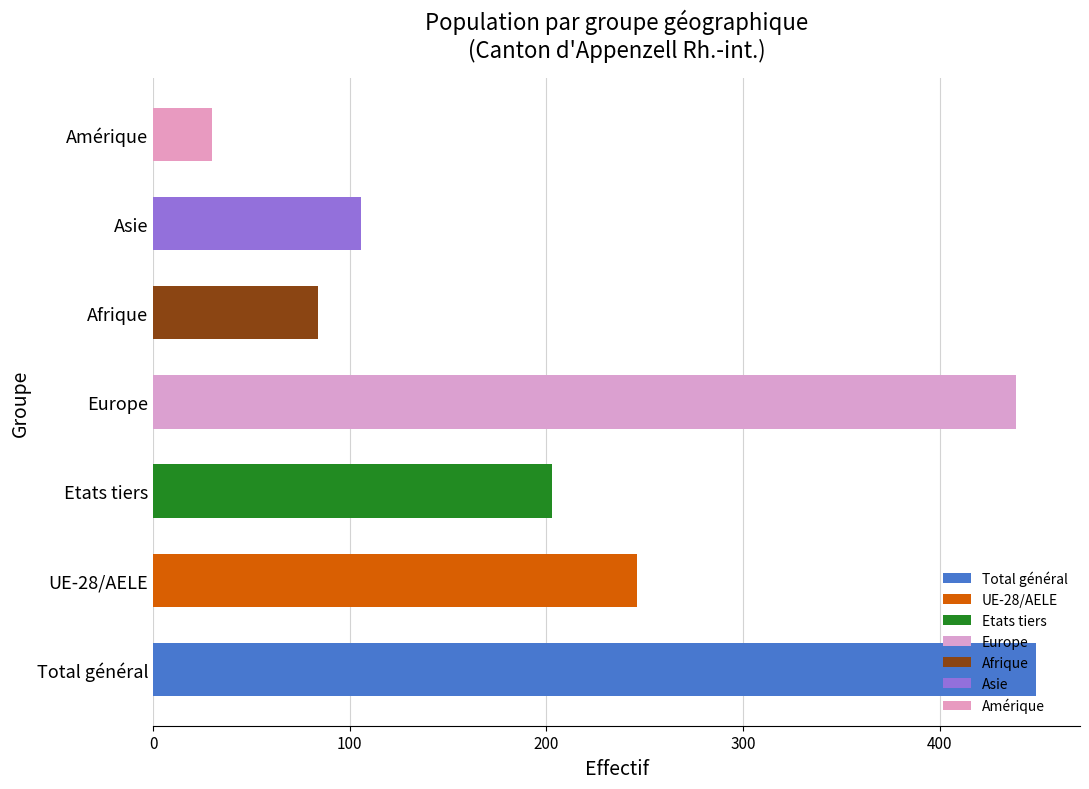

List the labels in order of value, largest first.

Total général, Europe, UE-28/AELE, Etats tiers, Asie, Afrique, Amérique